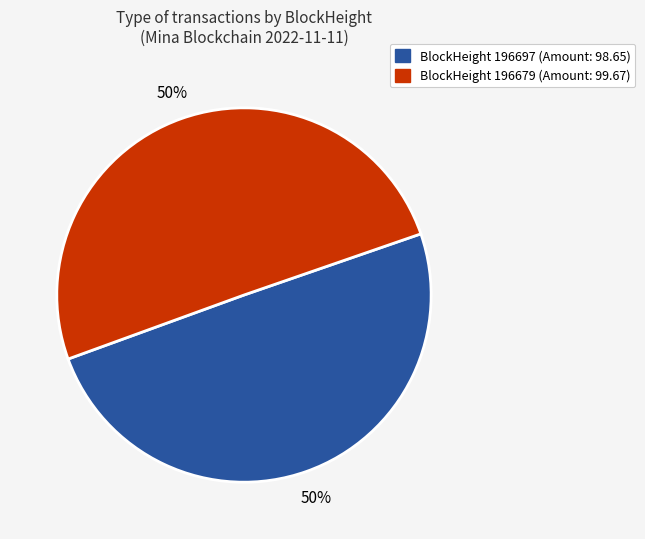

What is the smallest slice in the pie chart?

196697